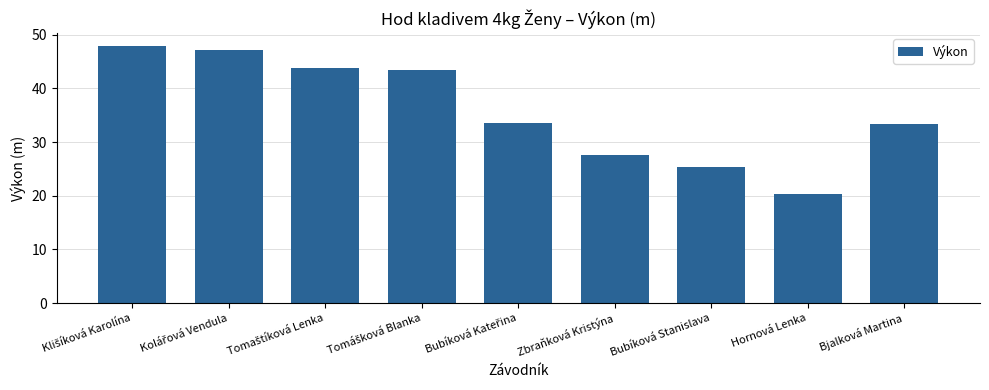

What is the greatest value displayed?

47.9